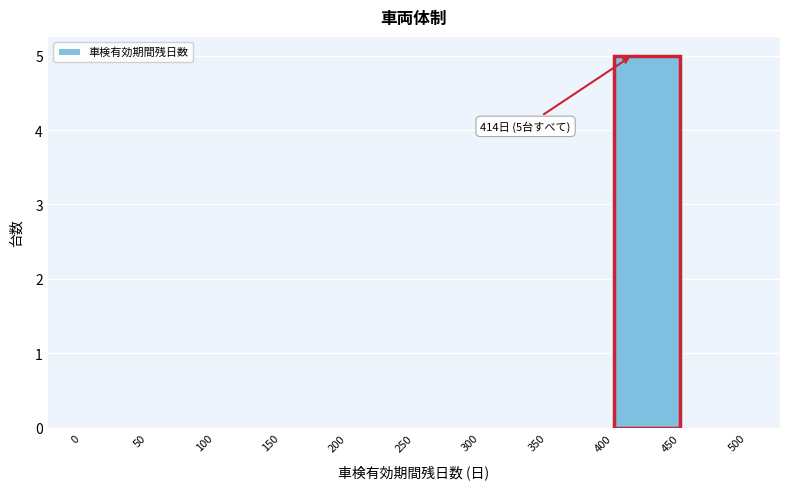

Which range on the x-axis has the tallest bar?

400 to 450